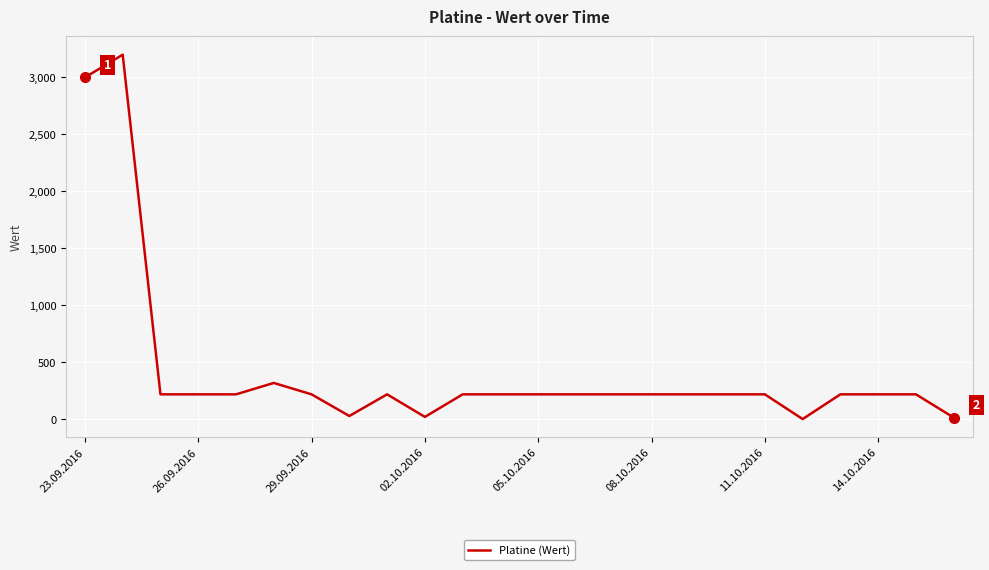

What is the difference between the maximum and minimum values?

3197